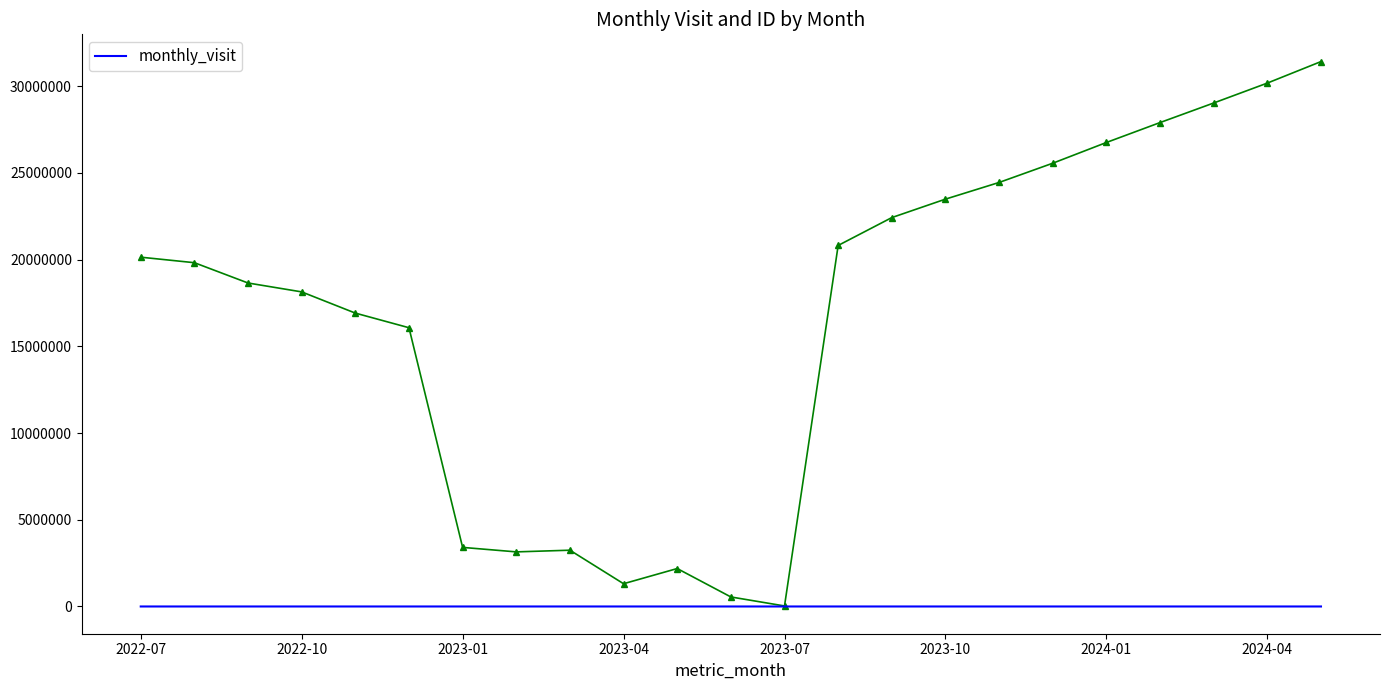

True or false: the data has more than 1 interior local peaks.

True